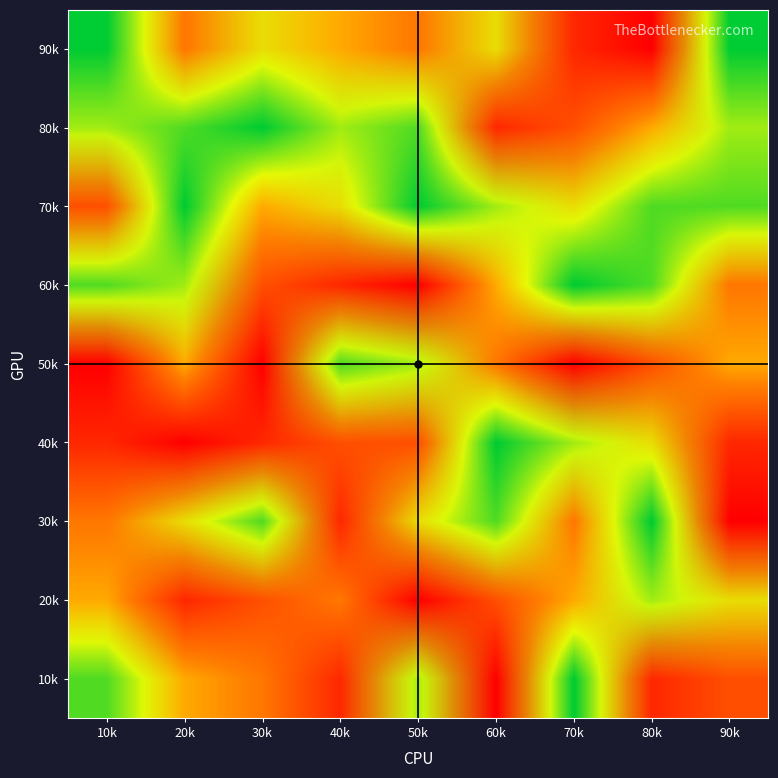

What is the difference between the highest and lowest values at 50k?

0.8